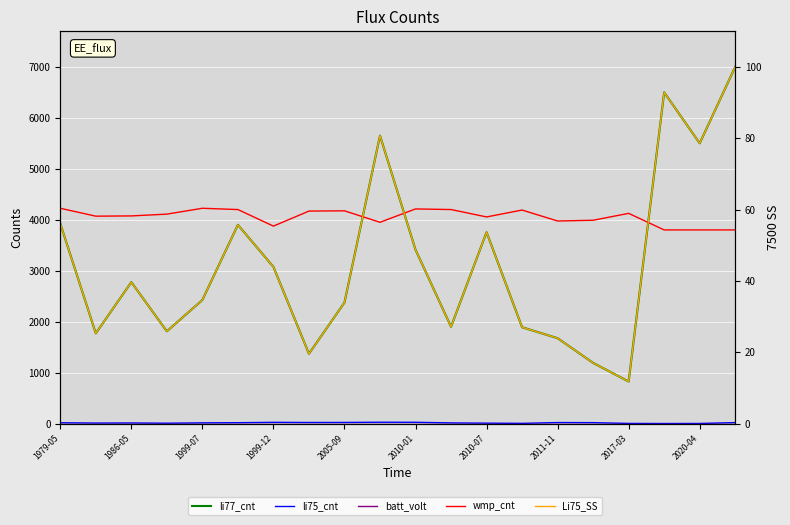

Reading right to left, what are all the values shown in this chart?

li77_cnt: 7000.0	5500.0	6500.0	825.0	1190.0	1675.0	1890.0	3755.0	1900.0	3412.0	5650.0	2375.0	1370.0	3075.0	3900.0	2425.0	1810.0	2775.0	1770.0	3925.0
li75_cnt: 19.0	2.0	1.0	3.0	18.0	20.0	4.0	8.0	13.0	25.0	26.0	22.0	21.0	24.0	17.0	14.0	7.0	12.0	10.0	16.0
batt_volt: 0.0	0.0	0.0	0.0	0.0	0.0	0.0	0.0	0.0	0.0	0.0	0.0	0.0	0.0	0.0	0.0	0.0	0.0	0.0	0.0
wmp_cnt: 3800.0	3800.0	3800.0	4125.0	3990.0	3975.0	4190.0	4055.0	4200.0	4212.0	3950.0	4175.0	4170.0	3875.0	4200.0	4225.0	4110.0	4075.0	4070.0	4225.0
Li75_SS: 100.0	78.6	92.9	11.8	17.0	23.9	27.0	53.6	27.1	48.7	80.7	33.9	19.6	43.9	55.7	34.6	25.9	39.6	25.3	56.1